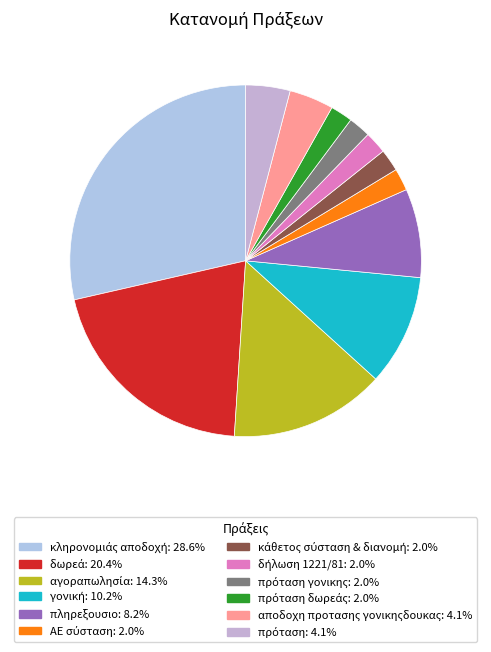

Rank the categories by value from highest to lowest.

κληρονομιάς αποδοχή, δωρεά, αγοραπωλησία, γονική, πληρεξουσιο, αποδοχη προτασης γονικηςδουκας, πρόταση, ΑΕ σύσταση, κάθετος σύσταση & διανομή, δήλωση 1221/81, πρόταση γονικης, πρόταση δωρεάς